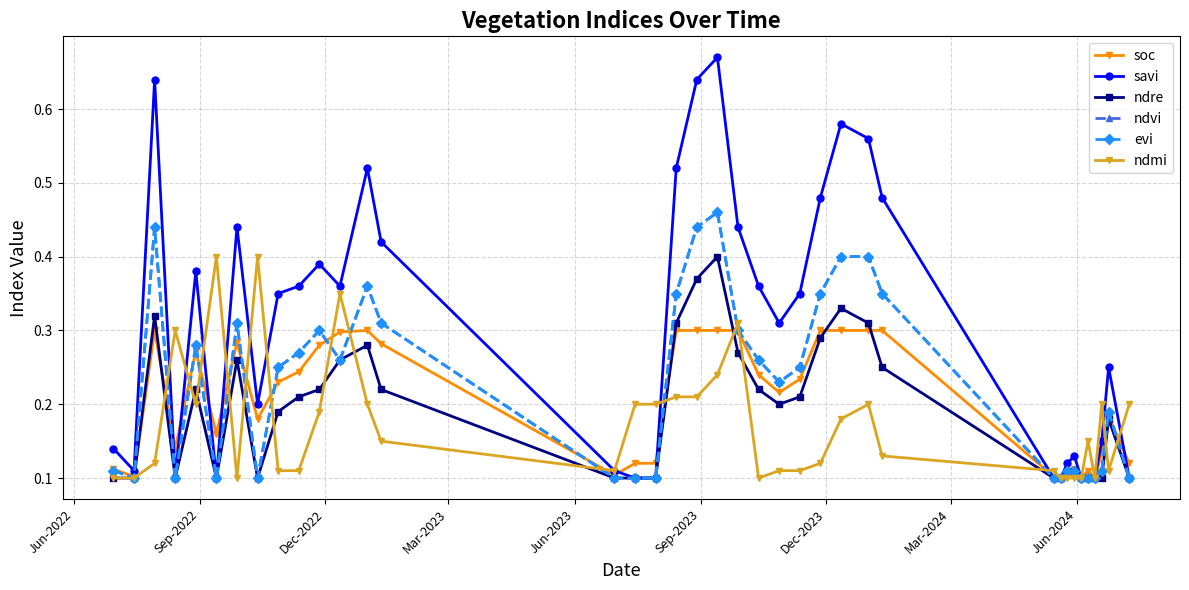

Is this an area chart (filled region under the line)?

No